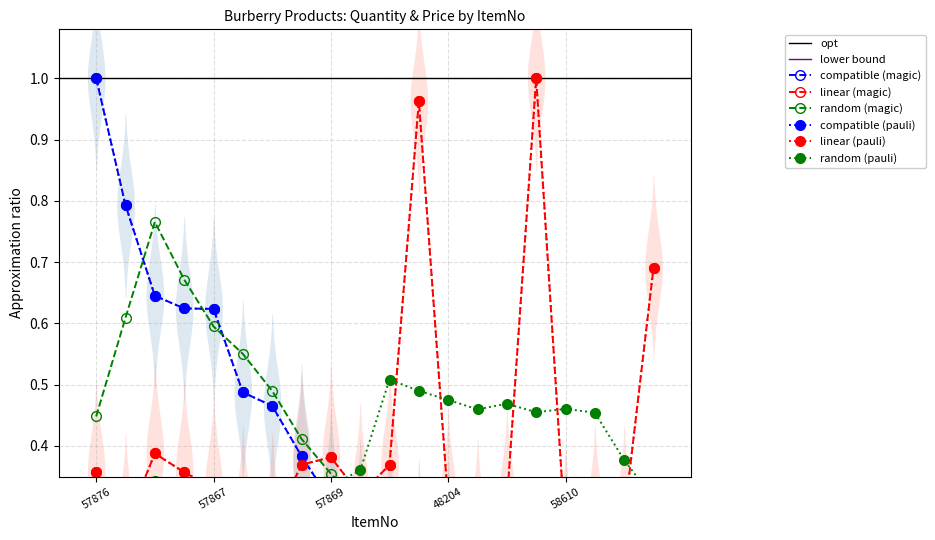

Reading left to right, transcribe all the data shown in this chart.

Quantity: 57876=1.0	61360=0.8	57873=0.6	57866=0.6	57867=0.6	60712=0.5	58611=0.5	52656=0.4	57869=0.3	57868=0.3	57874=0.3	76931=0.2	48204=0.2	58608=0.2	60997=0.2	75883=0.2	58610=0.1	57885=0.1	61358=0.1	66048=0.1
Price: 57876=0.4	61360=0.3	57873=0.4	57866=0.4	57867=0.3	60712=0.3	58611=0.3	52656=0.4	57869=0.4	57868=0.3	57874=0.4	76931=1.0	48204=0.3	58608=0.3	60997=0.3	75883=1.0	58610=0.3	57885=0.3	61358=0.3	66048=0.7